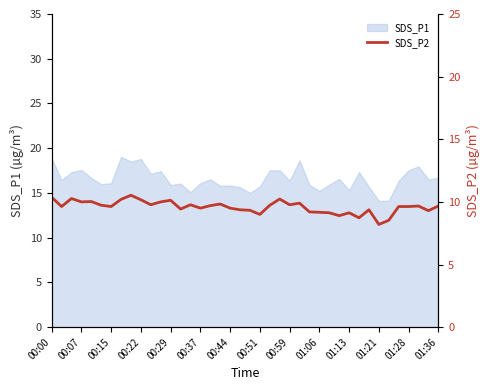

How many lines are shown in the chart?

1